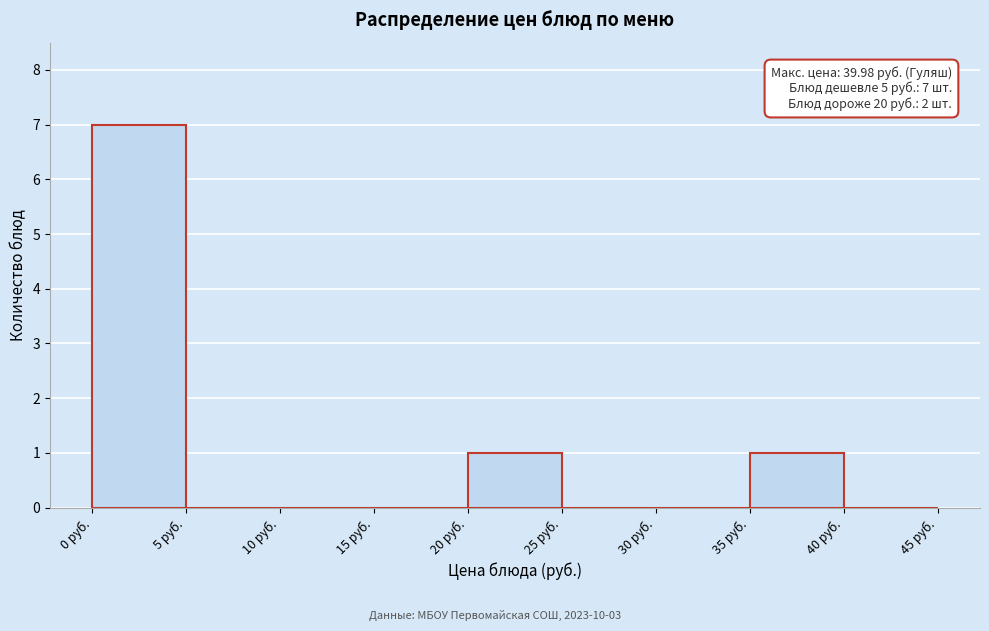

Over which range of the x-axis is the bar tallest?

0 to 5